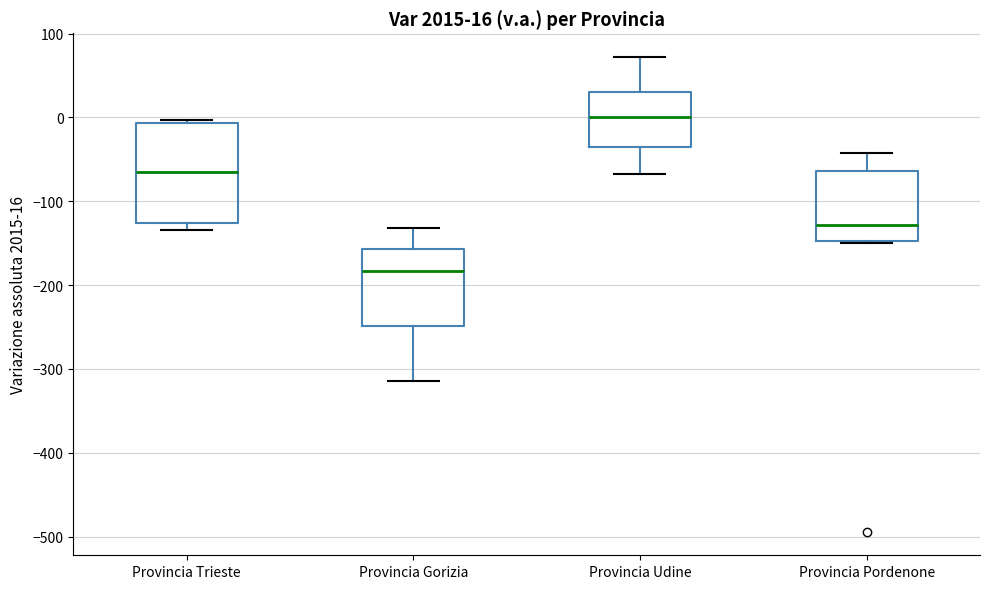

Which box has the lowest median line?

Provincia Gorizia